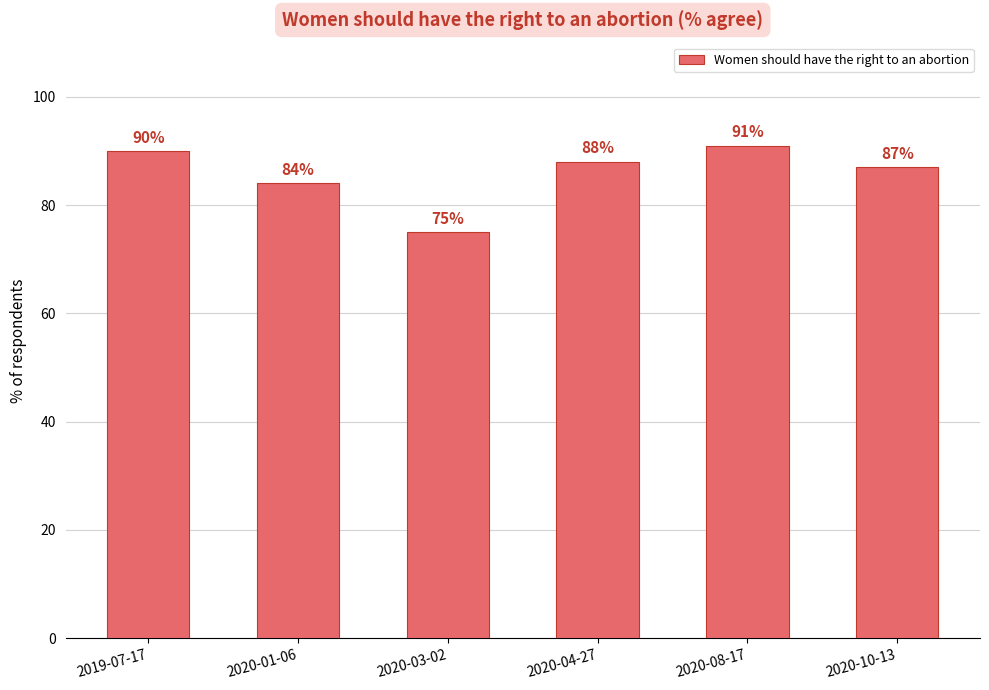

List the labels in order of value, largest first.

2020-08-17, 2019-07-17, 2020-04-27, 2020-10-13, 2020-01-06, 2020-03-02